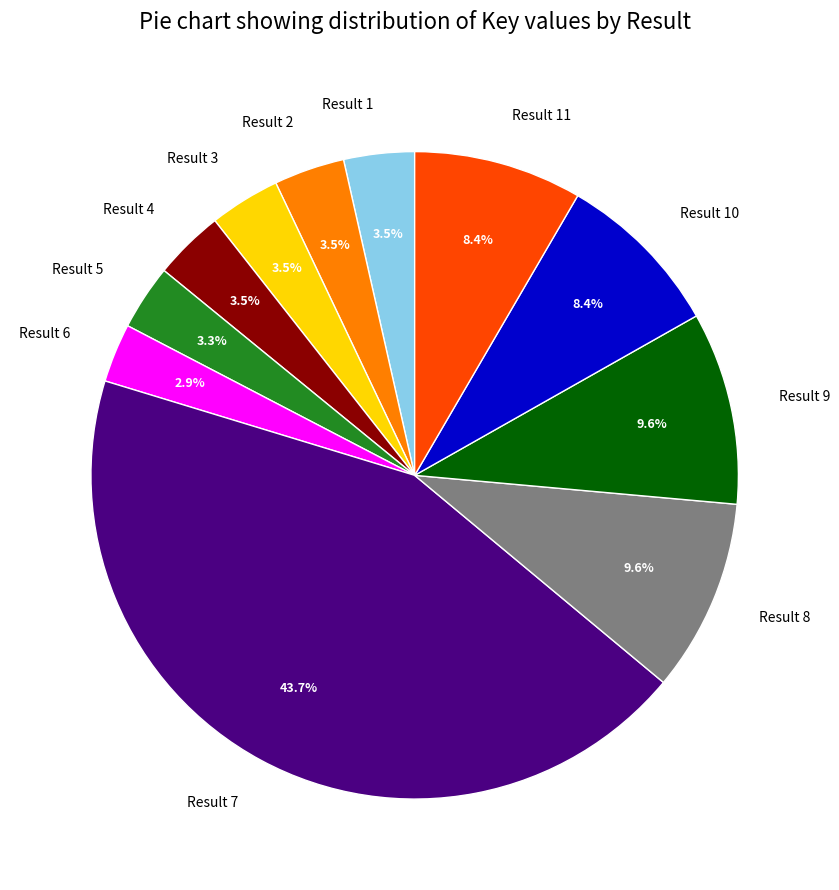

What percentage is NOT represented by Result 4?

96.5%